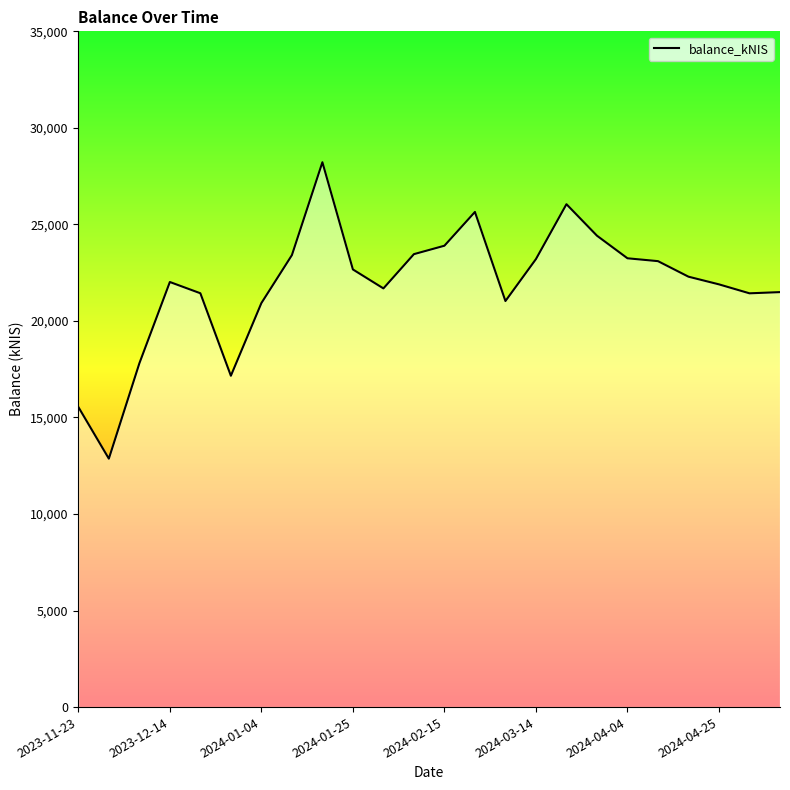

What is the average value?

21870.0